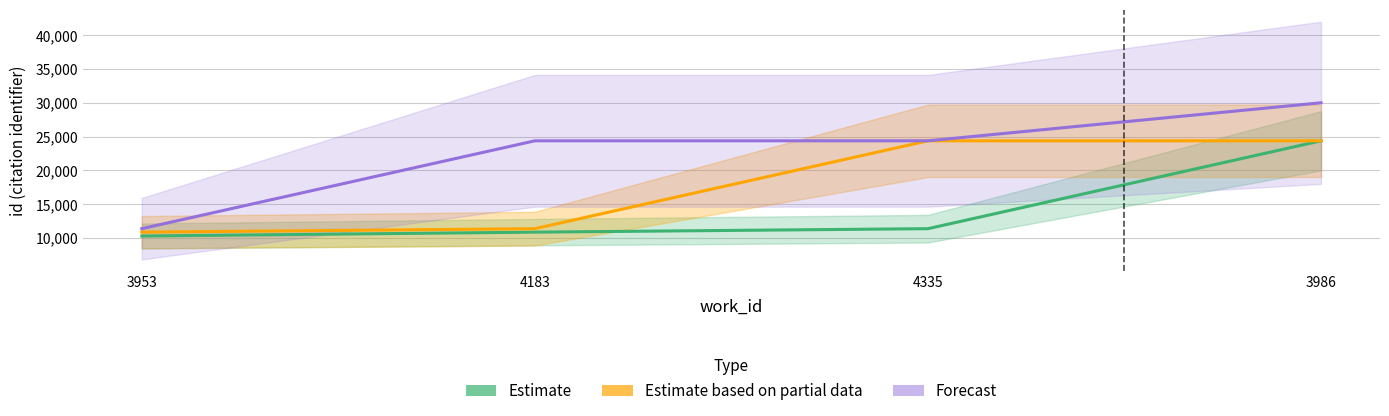

Reading left to right, list all the values displayed in this chart.

Estimate: 3953=10278	4183=10853	4335=11367	3986=24371
Estimate based on partial data: 3953=10853	4183=11367	4335=24371	3986=24371
Forecast: 3953=11367	4183=24371	4335=24371	3986=30000